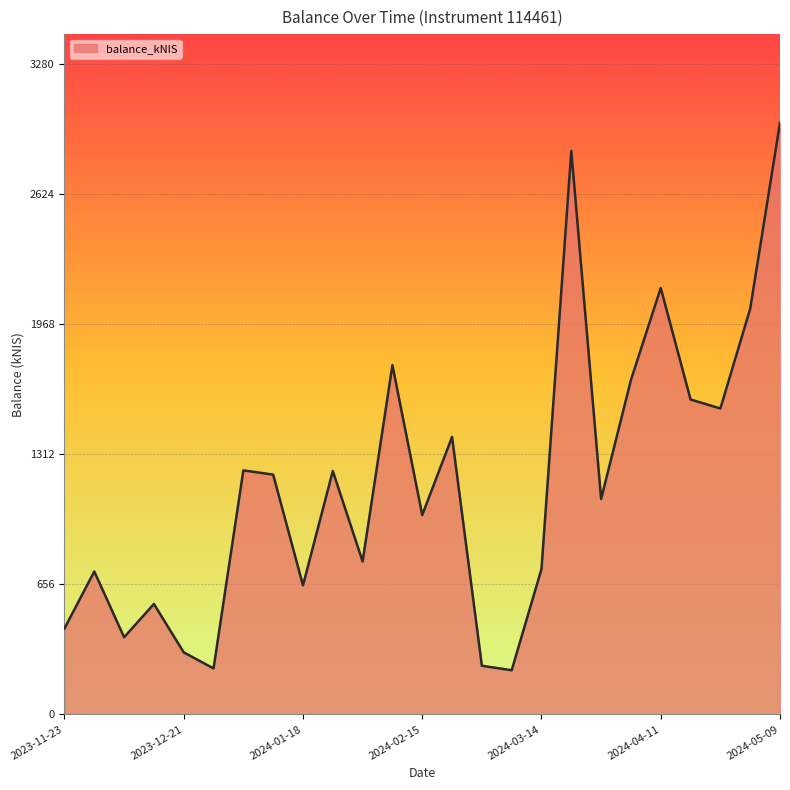

What is the difference between the maximum and minimum values?

2759.2